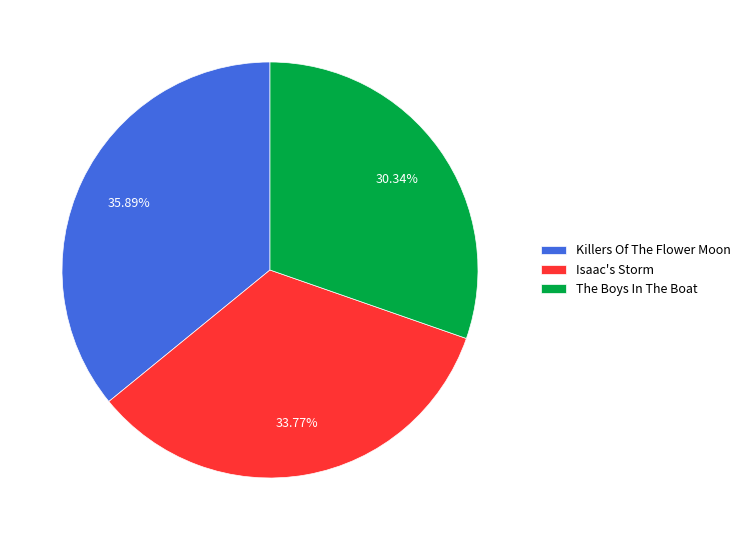

Is there any slice that represents more than half of the pie?

No